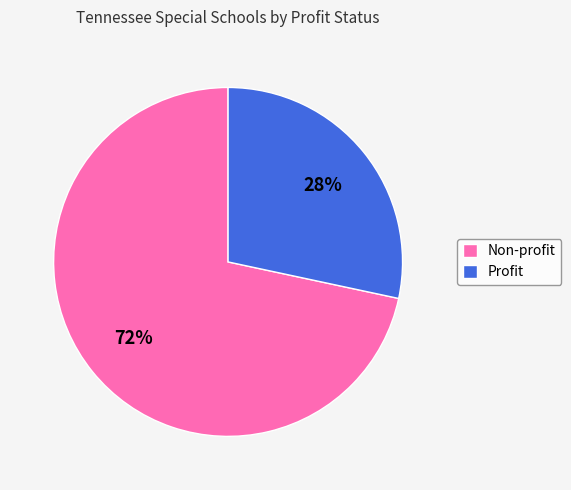

What percentage is the Profit slice, to the nearest percent?

28%